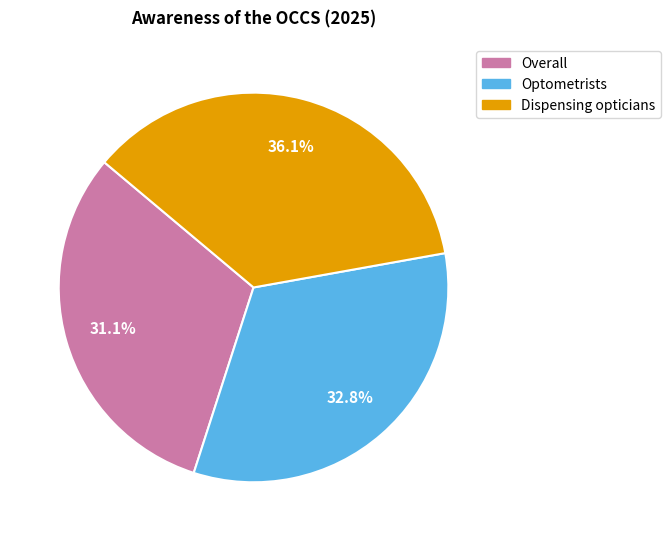

Count the number of slices in the pie.

3